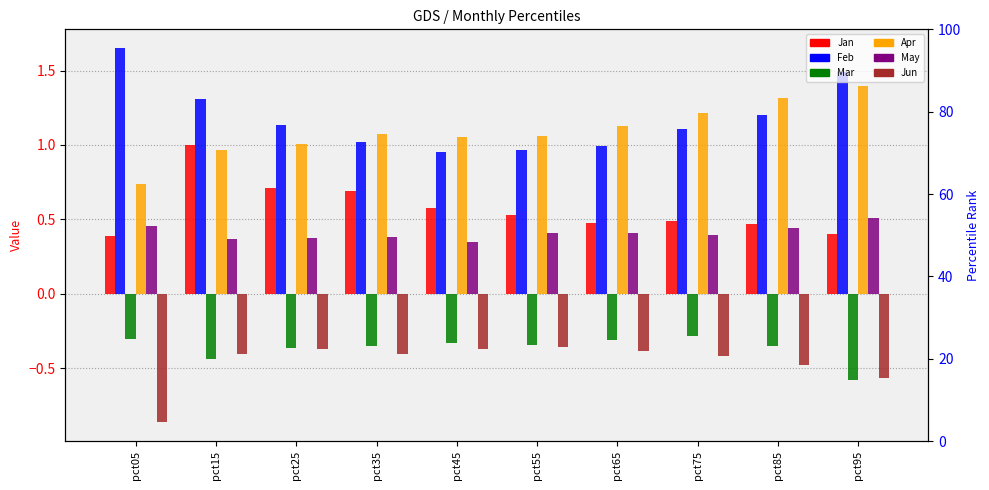

Which category has the lowest value in the Apr series?

pct05